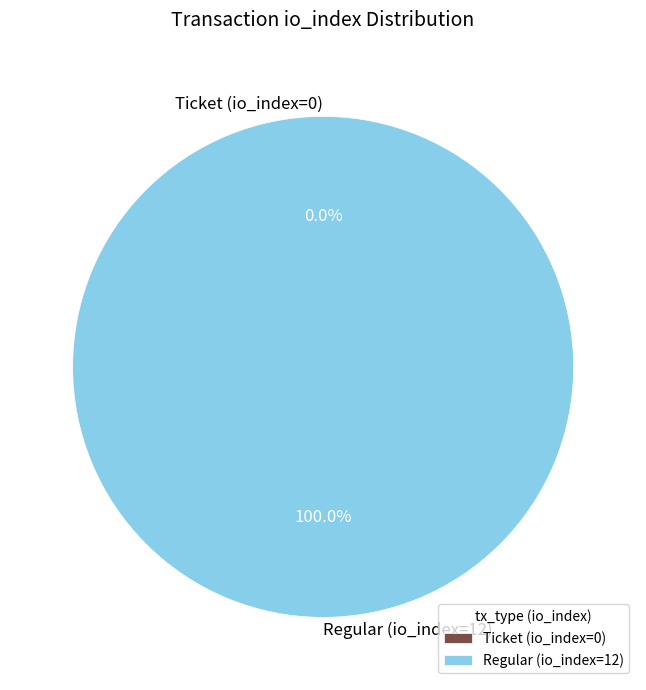

Which slice represents more than half of the pie?

Regular (io_index=12)